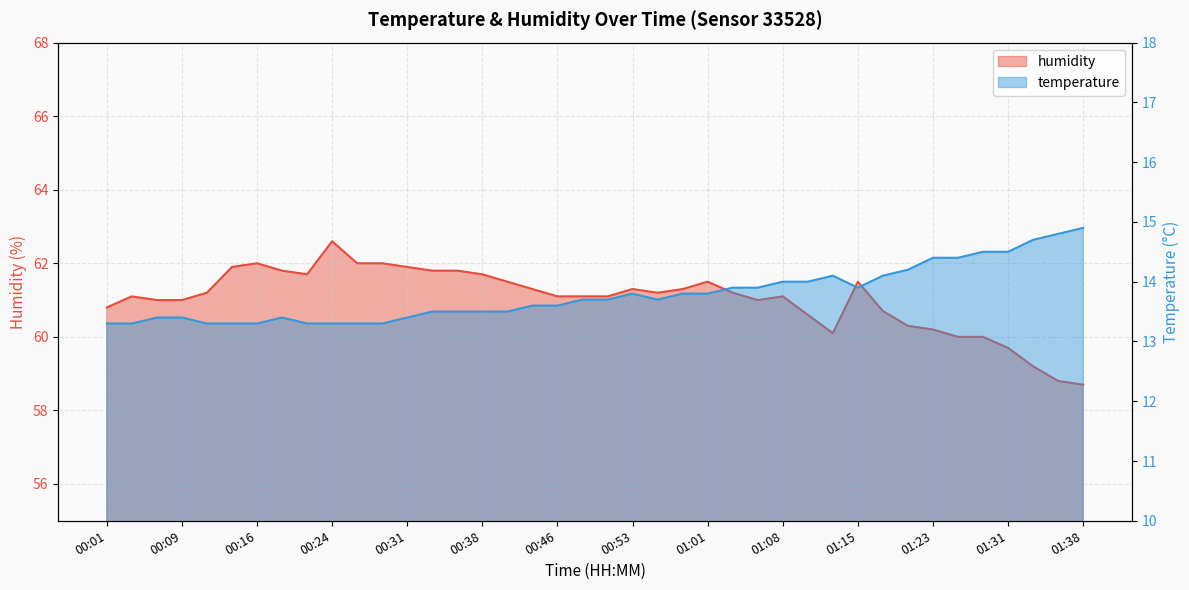

Between 01:10 and 00:38, which is larger?

01:10